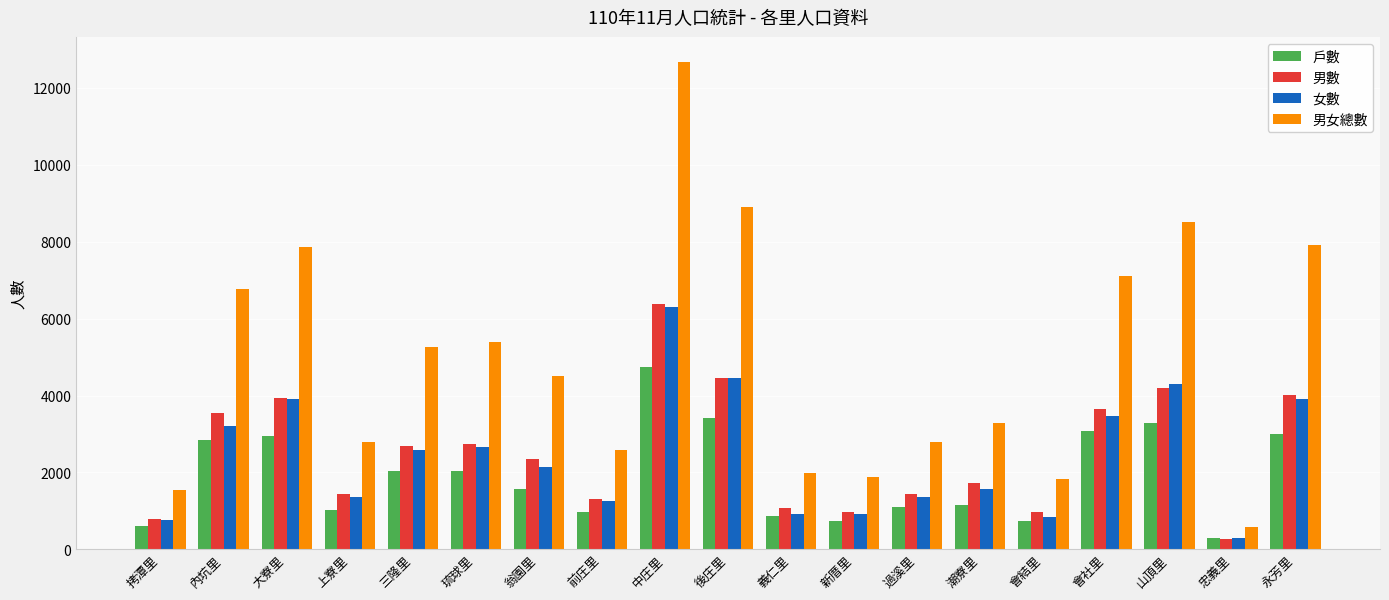

Which series has the largest total across all categories?

男女總數